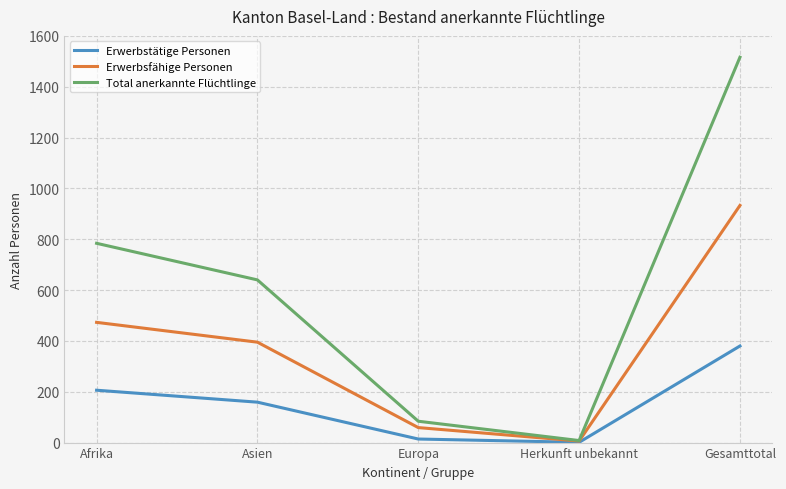

What is the total value across all series at Asien?

1194